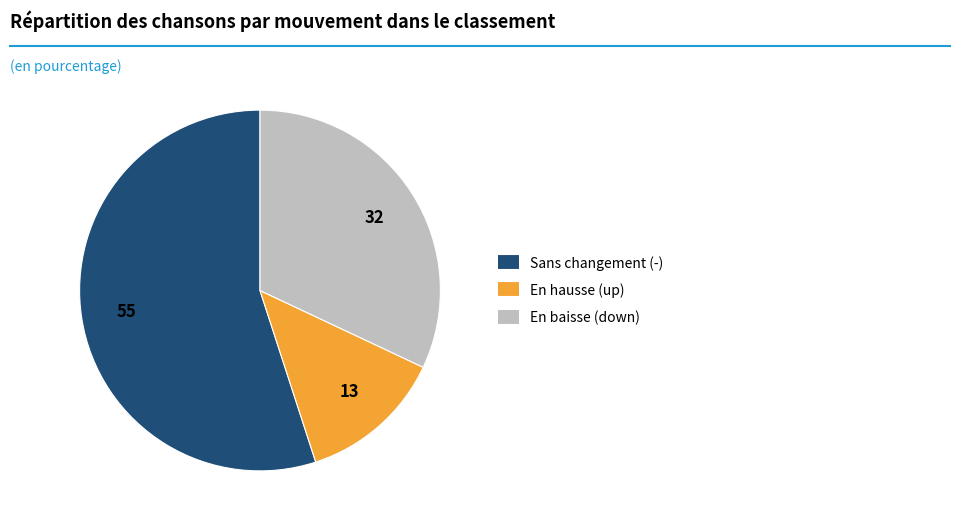

Is there any slice that represents more than half of the pie?

Yes